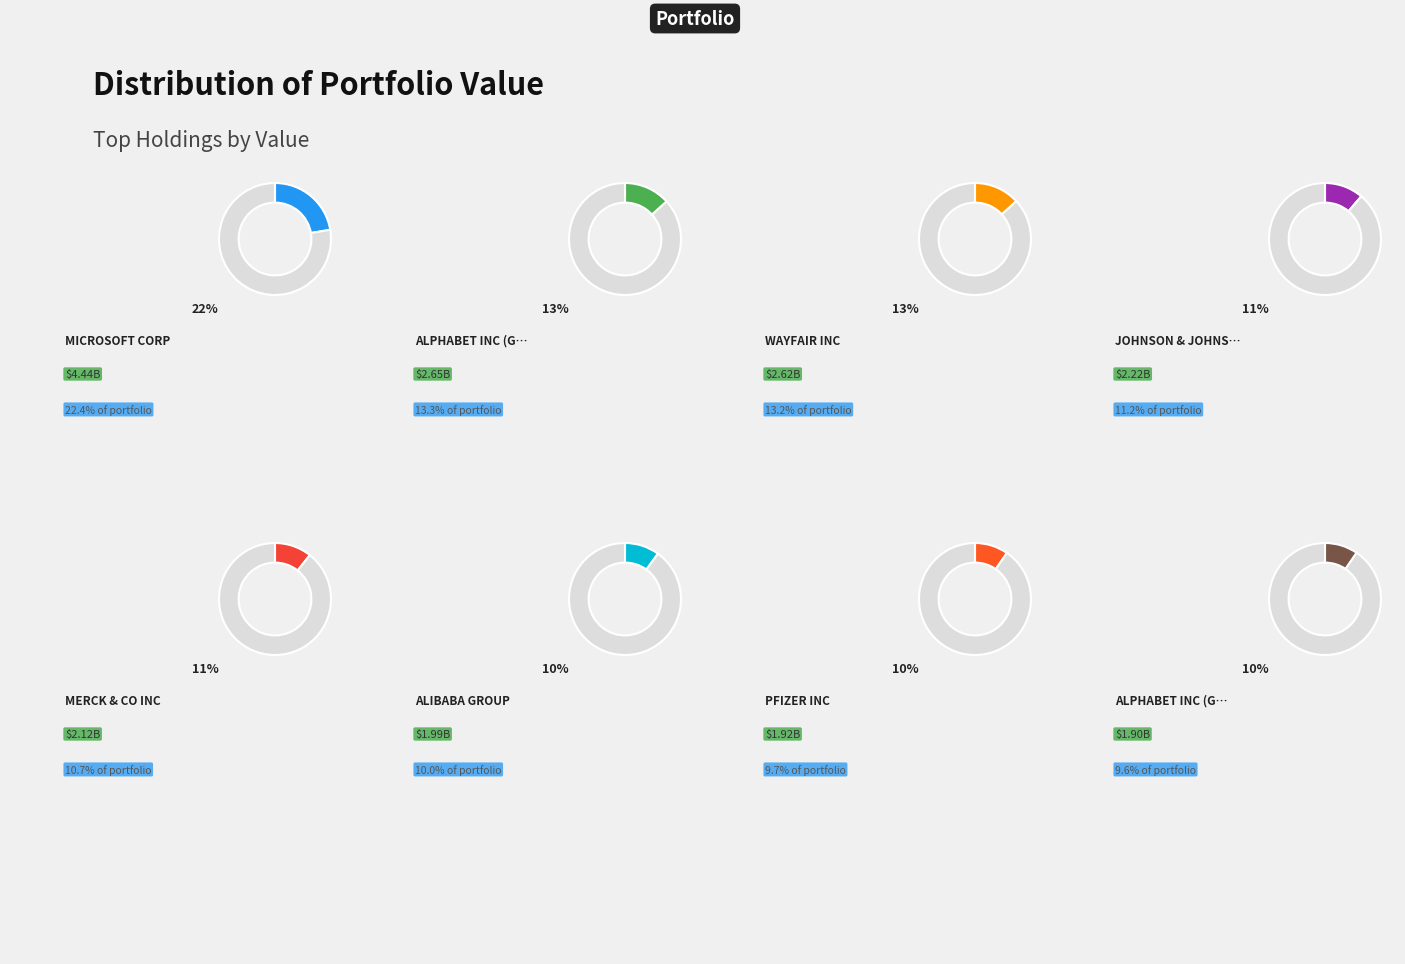

To the nearest percent, what is the difference between the MICROSOFT CORP and PFIZER INC slice percentages?

13%